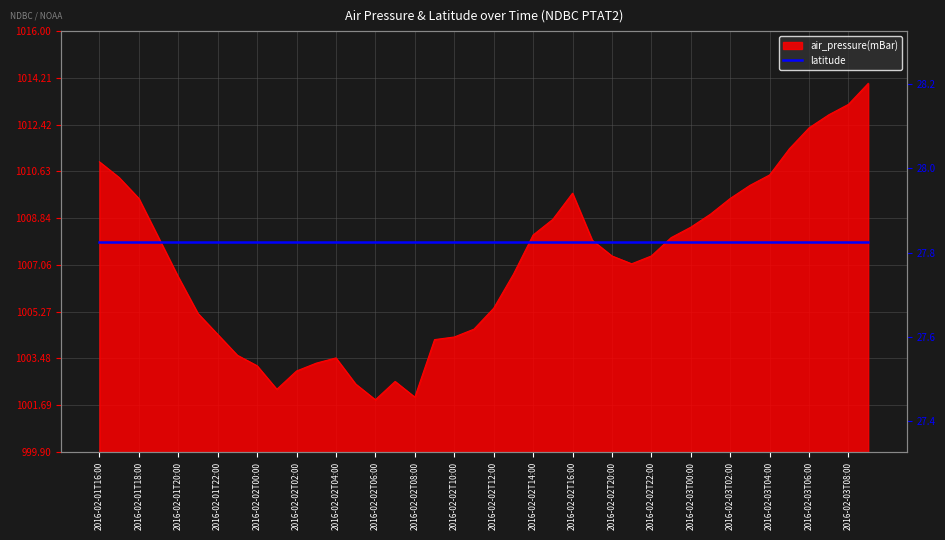

What is the label of the 31st point from the left?

2016-02-03T00:00